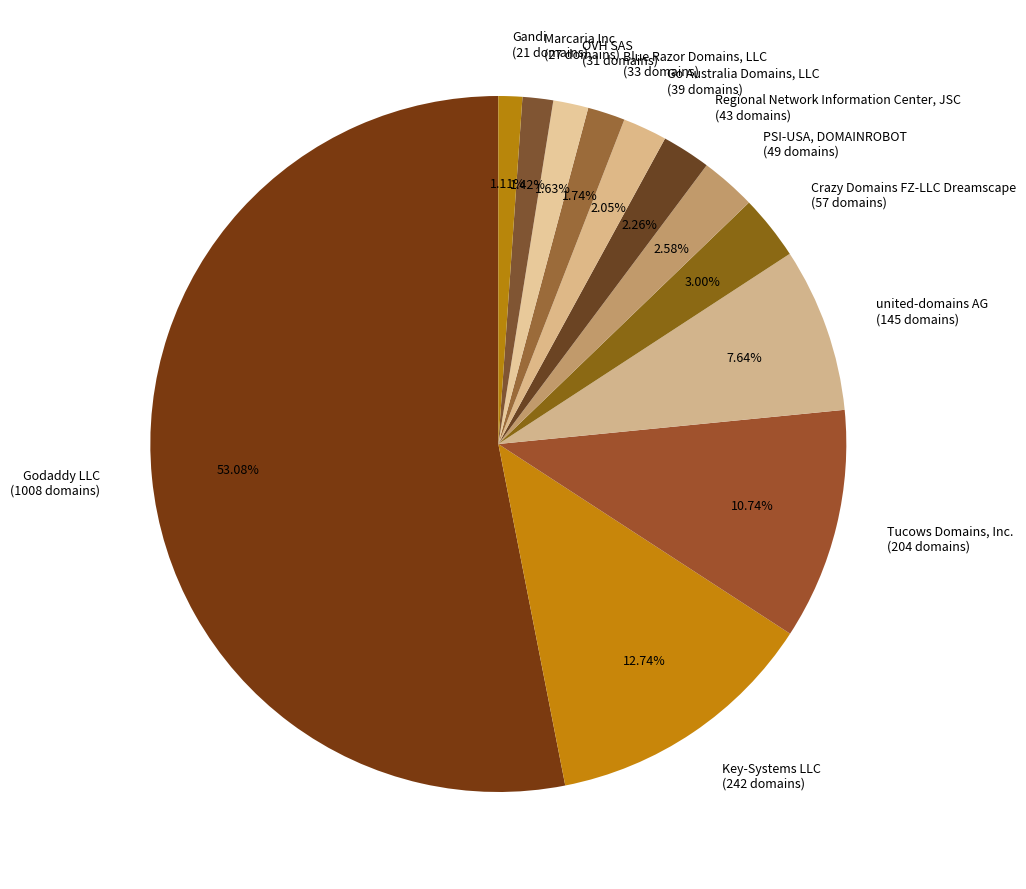

To the nearest percent, what percentage of the pie is OVH SAS?

2%